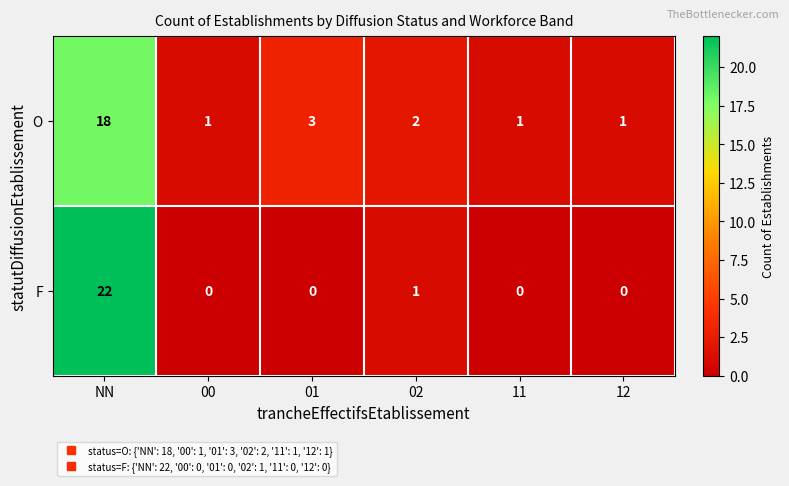

What is the total value across all series at 02?

3